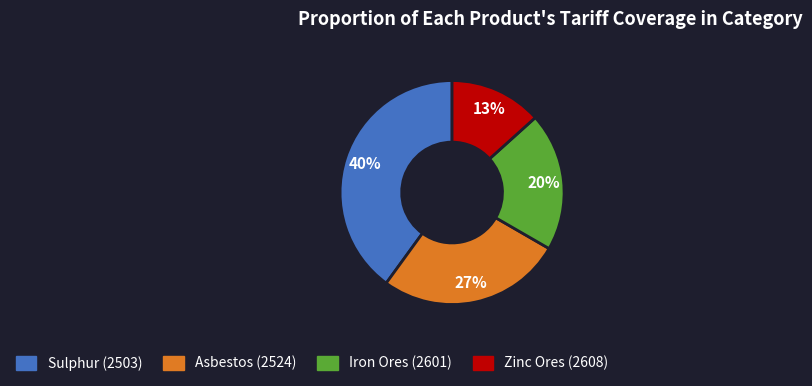

Does Iron Ores (2601) account for over 50% of the chart?

No